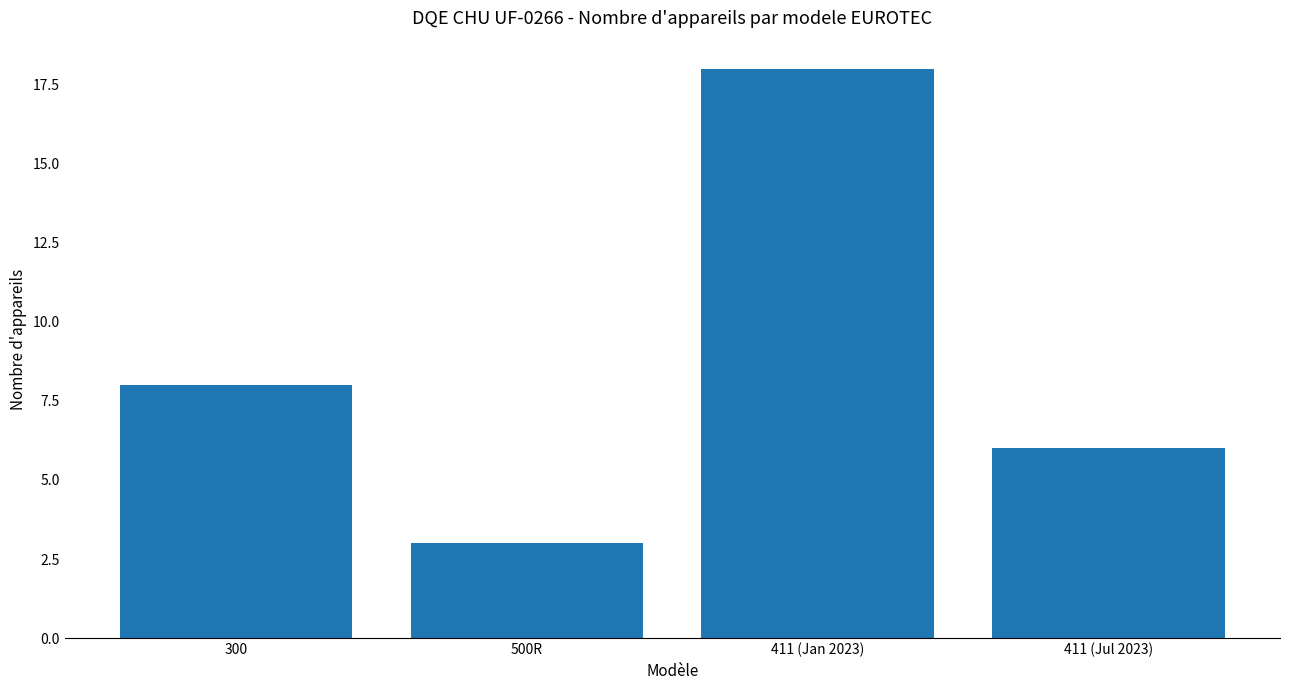

Is it true that the value at 411 (Jul 2023) is 6?

True